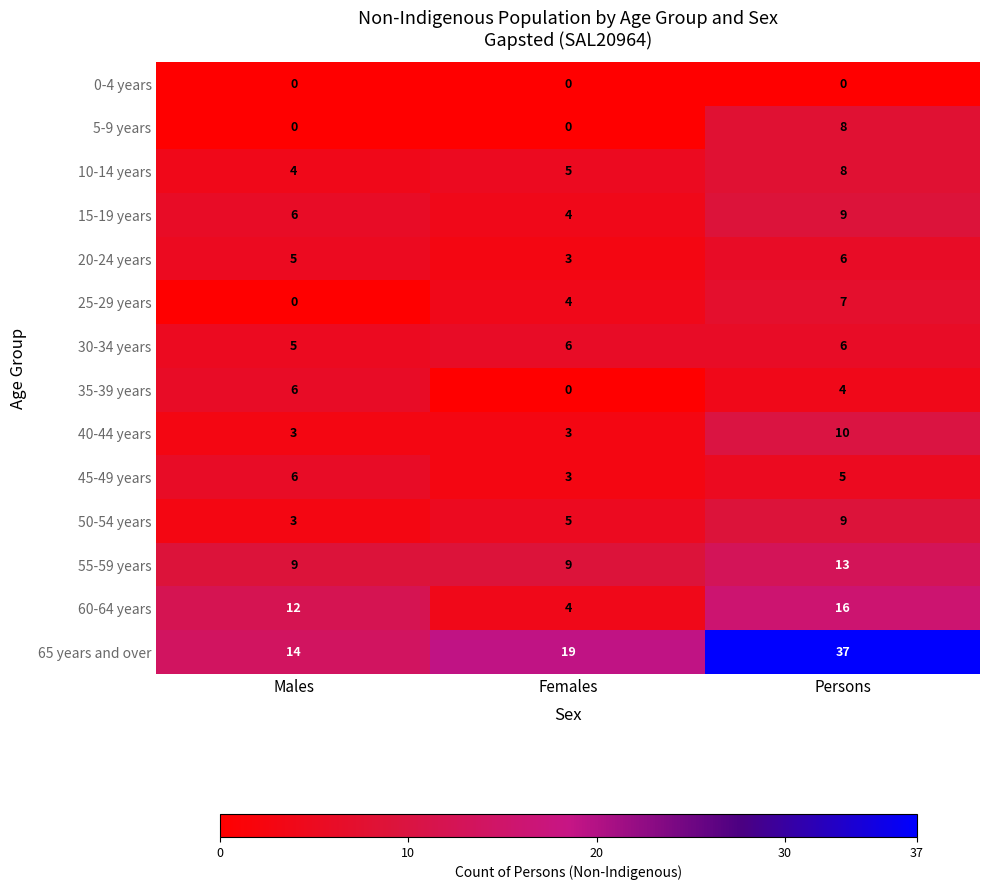

The value of 0-4 years at Females is 0. True or false?

True